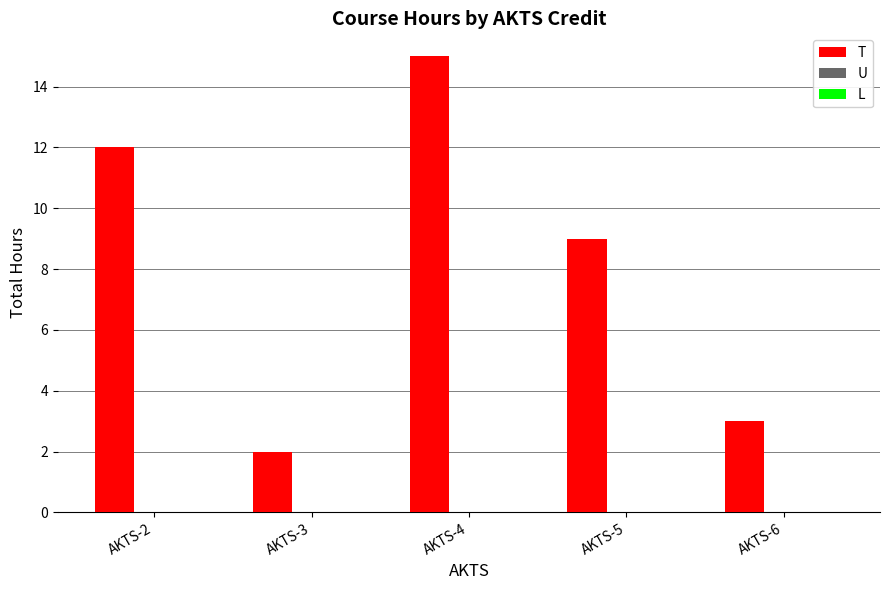

List the labels in order of value, largest first.

AKTS-4, AKTS-2, AKTS-5, AKTS-6, AKTS-3